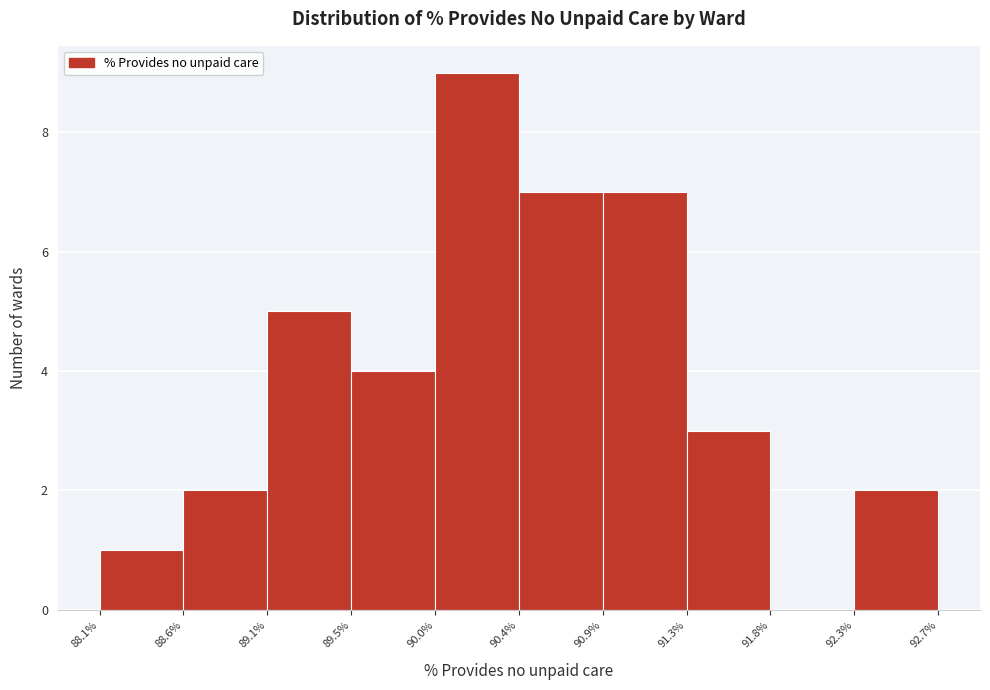

How tall is the bar that spans 92.3% to 92.7% on the x-axis? The values are not printed on the chart, so give them approximately, as read against the axis.

2